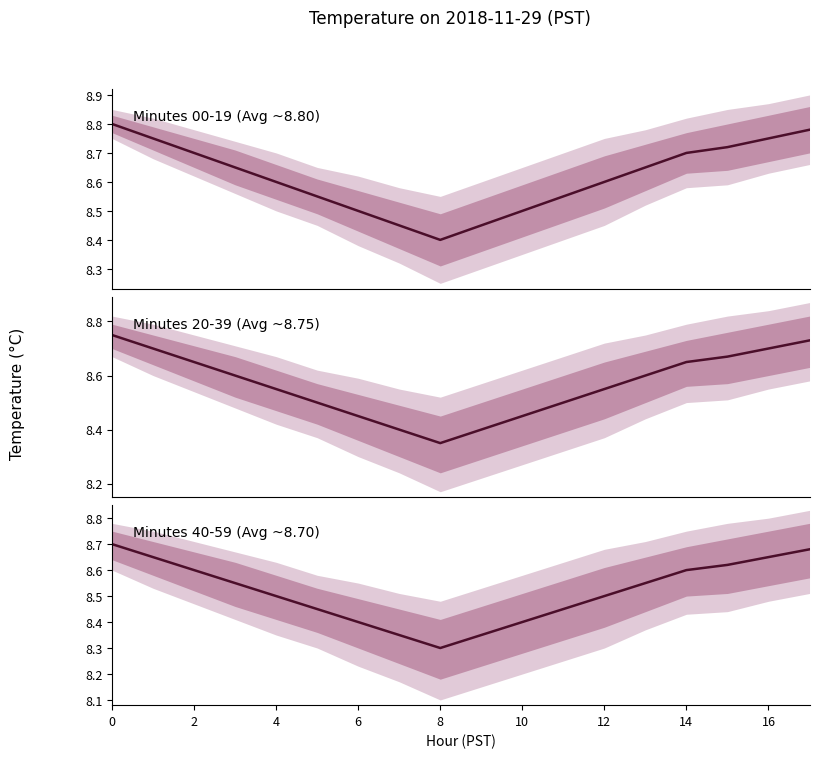

True or false: Minutes 20-39 (Avg ~8.75) and Minutes 40-59 (Avg ~8.70) cross at least once.

False